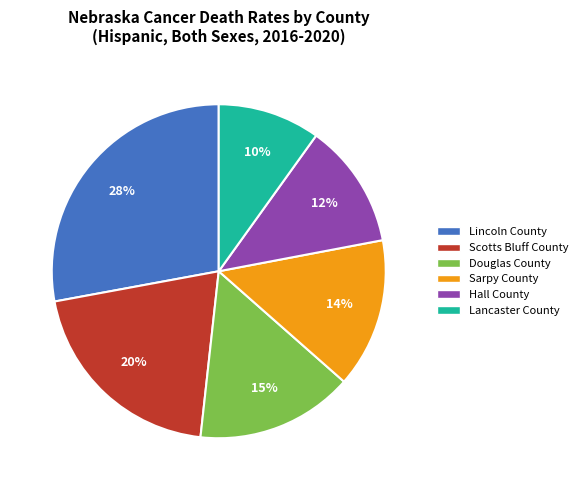

Is there a majority slice in this chart?

No